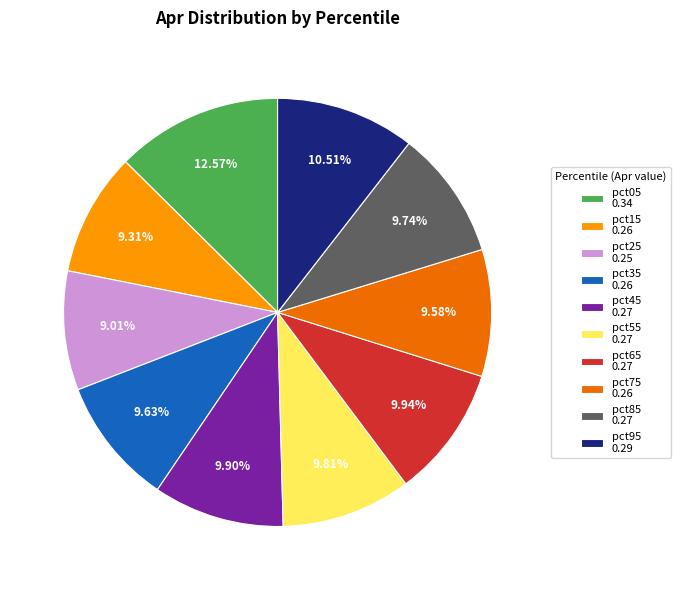

Is there any slice that represents more than half of the pie?

No